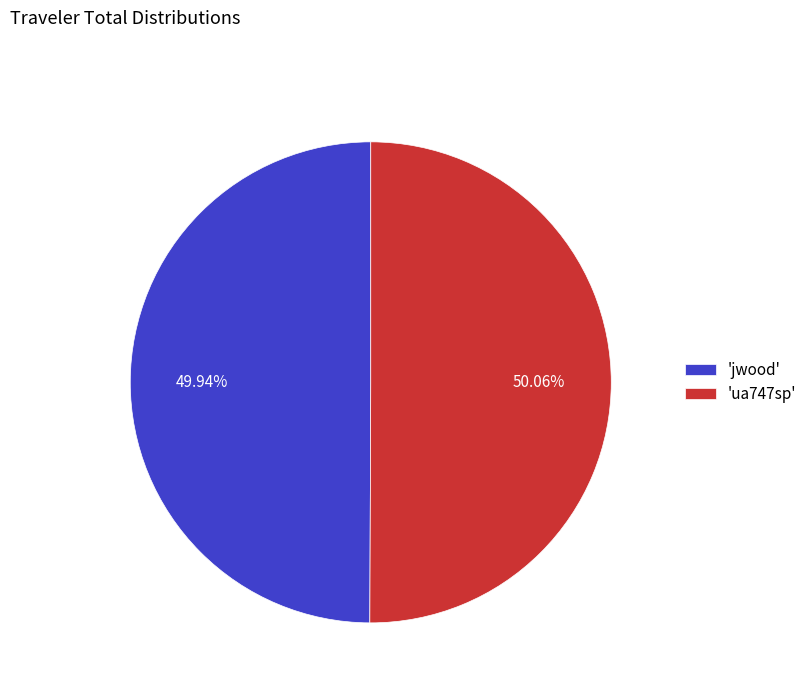

Is the sum of 'ua747sp' and 'jwood' greater than half?

Yes